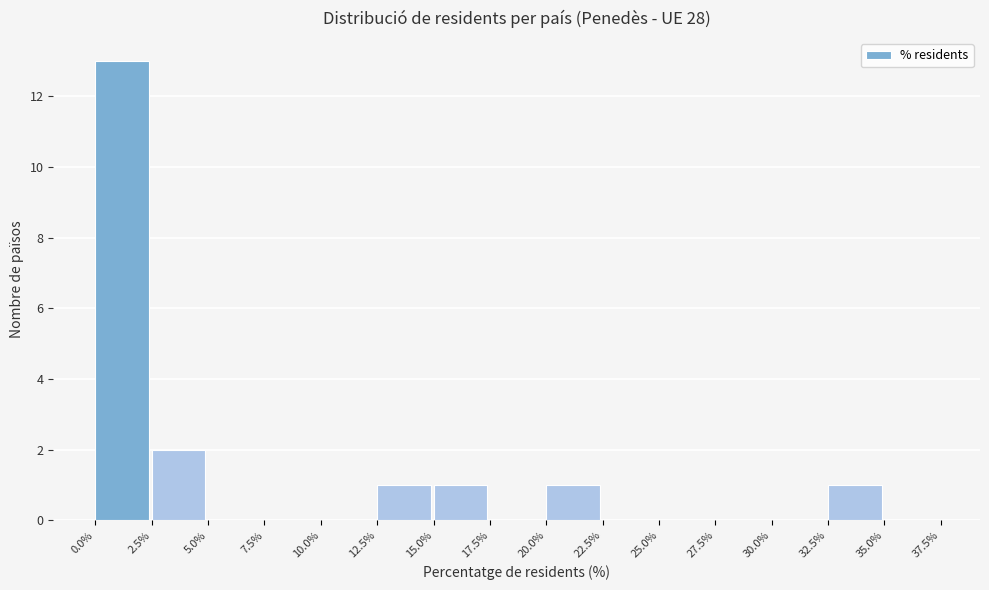

Reading left to right, list every bar in this chart as the range it spans on the x-axis followed by its height. The values are not printed on the chart, so give them approximately, as read against the axis.

0.0% to 2.5%: 13
2.5% to 5.0%: 2
5.0% to 7.5%: 0
7.5% to 10.0%: 0
10.0% to 12.5%: 0
12.5% to 15.0%: 1
15.0% to 17.5%: 1
17.5% to 20.0%: 0
20.0% to 22.5%: 1
22.5% to 25.0%: 0
25.0% to 27.5%: 0
27.5% to 30.0%: 0
30.0% to 32.5%: 0
32.5% to 35.0%: 1
35.0% to 37.5%: 0